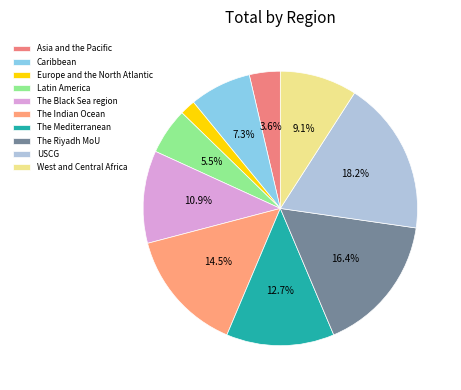

Rank the categories by value from lowest to highest.

Europe and the North Atlantic, Asia and the Pacific, Latin America, Caribbean, West and Central Africa, The Black Sea region, The Mediterranean, The Indian Ocean, The Riyadh MoU, USCG